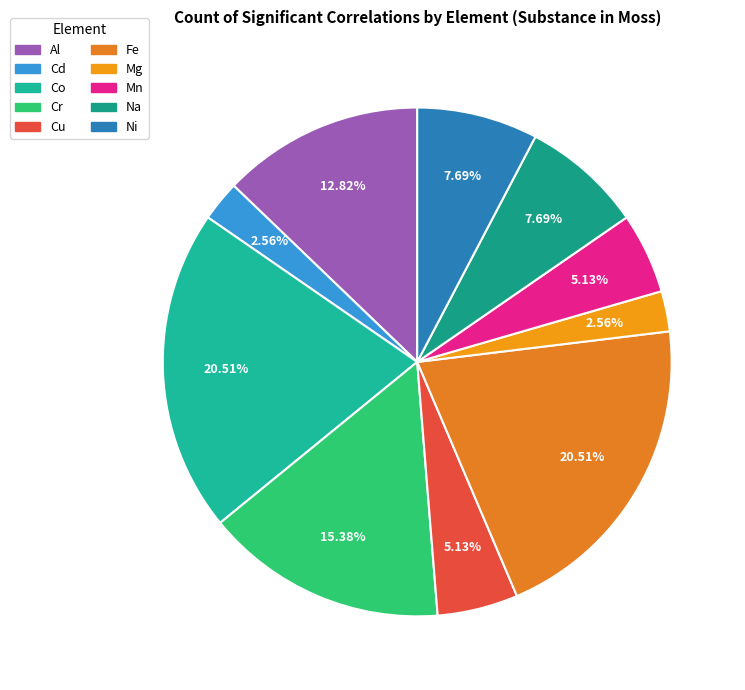

What percentage is the Co slice, to the nearest percent?

21%